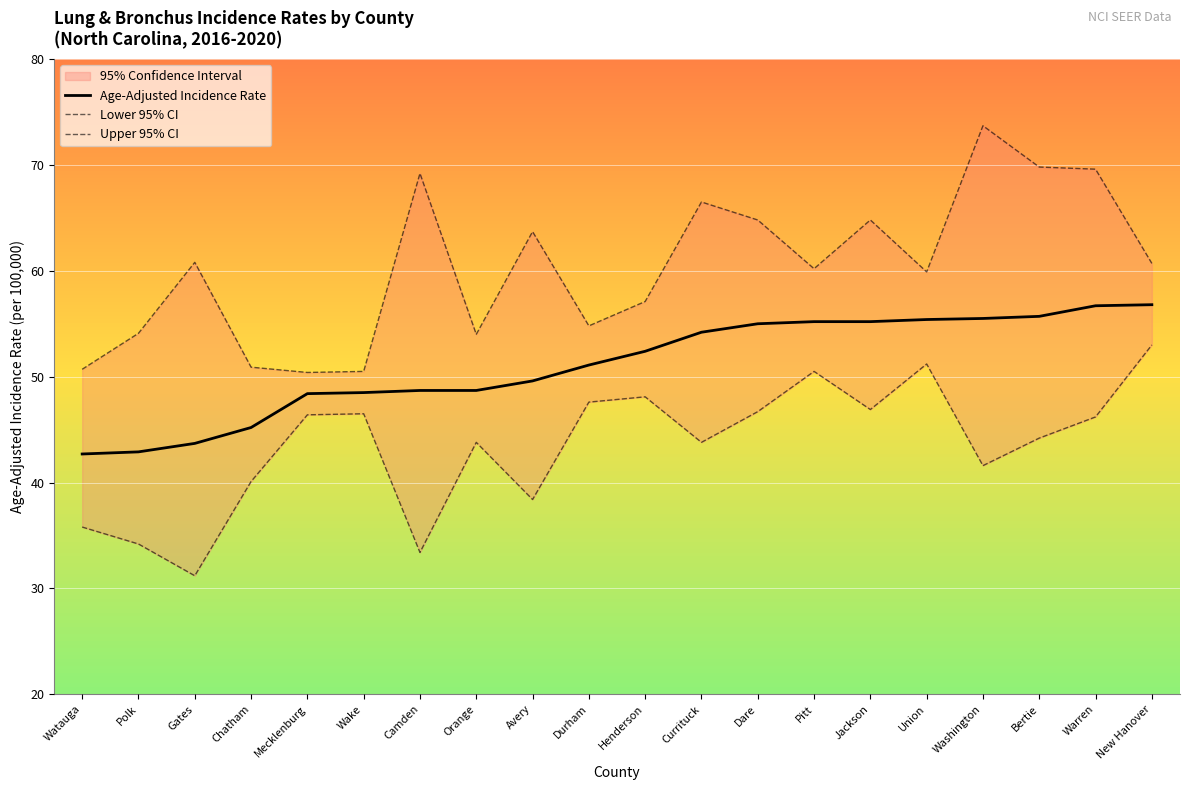

Where does the Upper 95% CI series first go above 60?

Gates